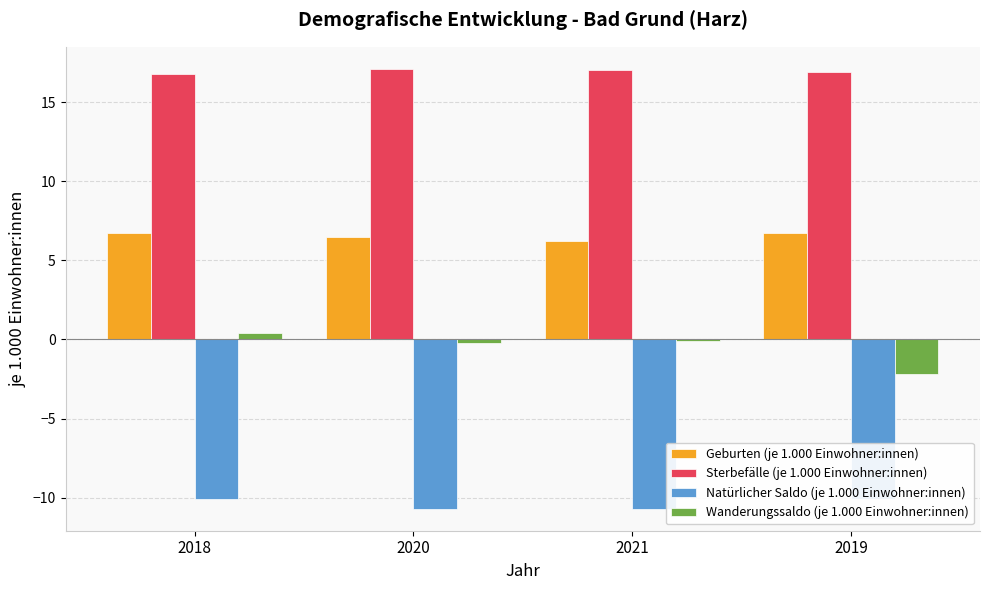

What is the value of the Wanderungssaldo (je 1.000 Einwohner:innen) bar at the 1st from the left?

0.4